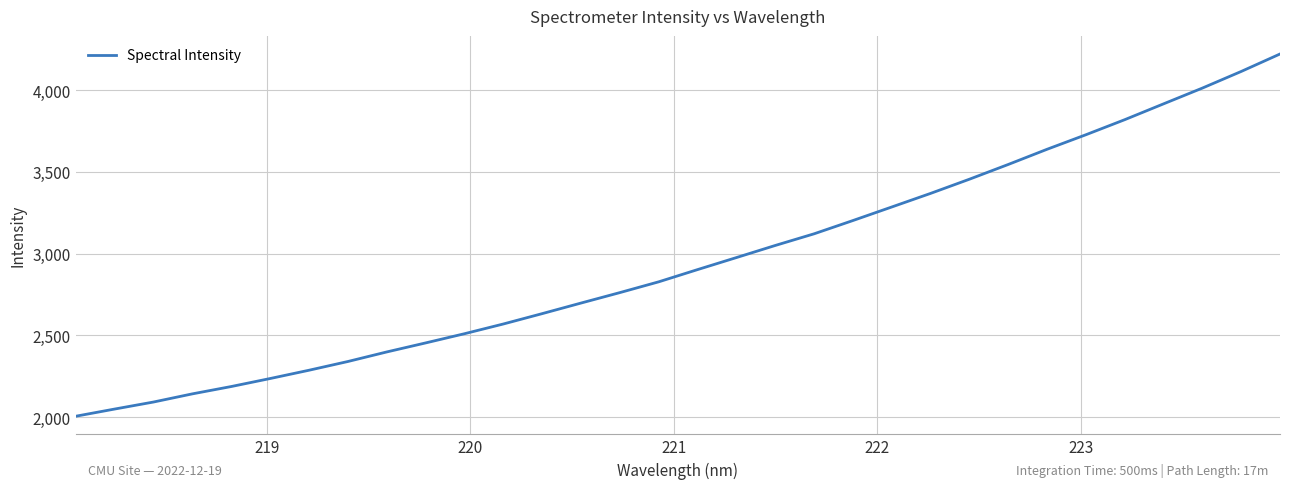

What is the minimum value shown in the chart?

2005.4